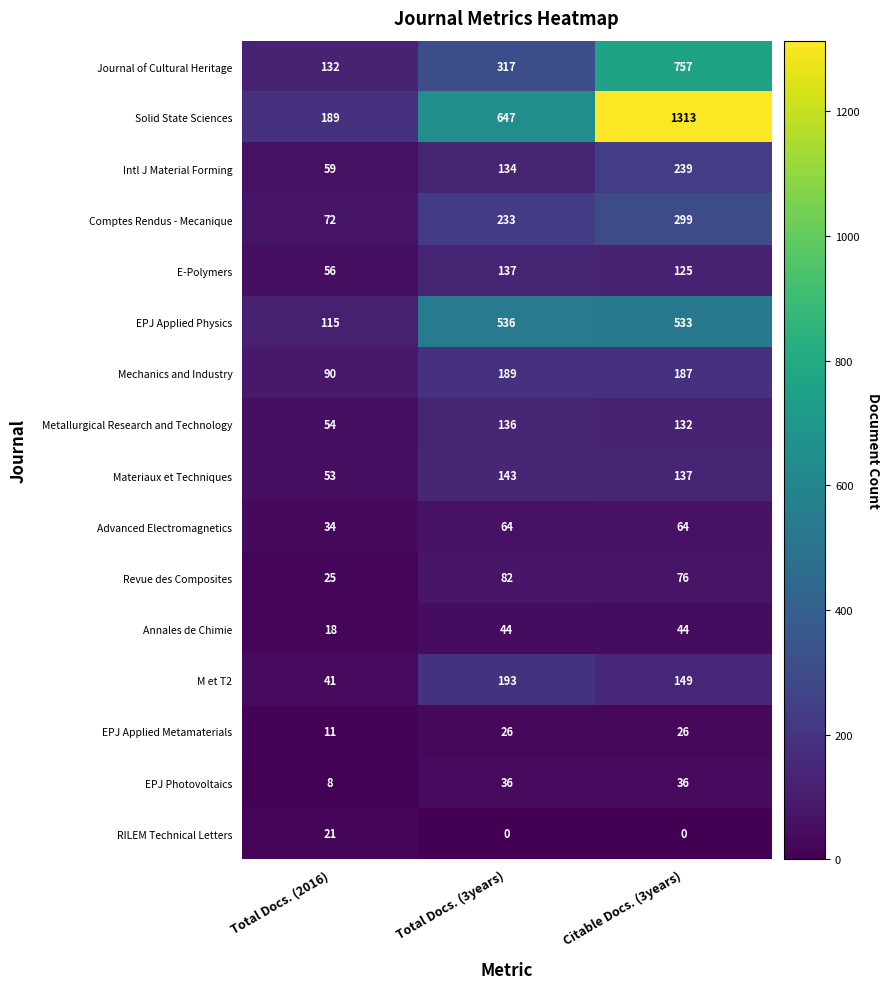

At which category is the sum across all series the highest?

Citable Docs. (3years)